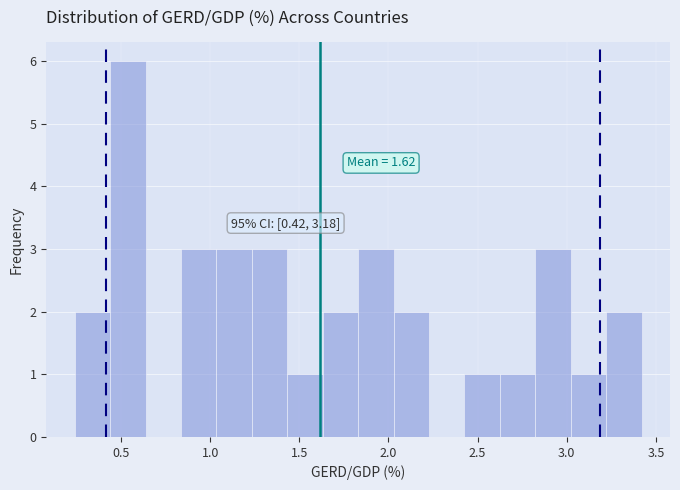

Around what value on the x-axis is the tallest bar? Give the approximate position of its centre, as read against the axis.

0.55